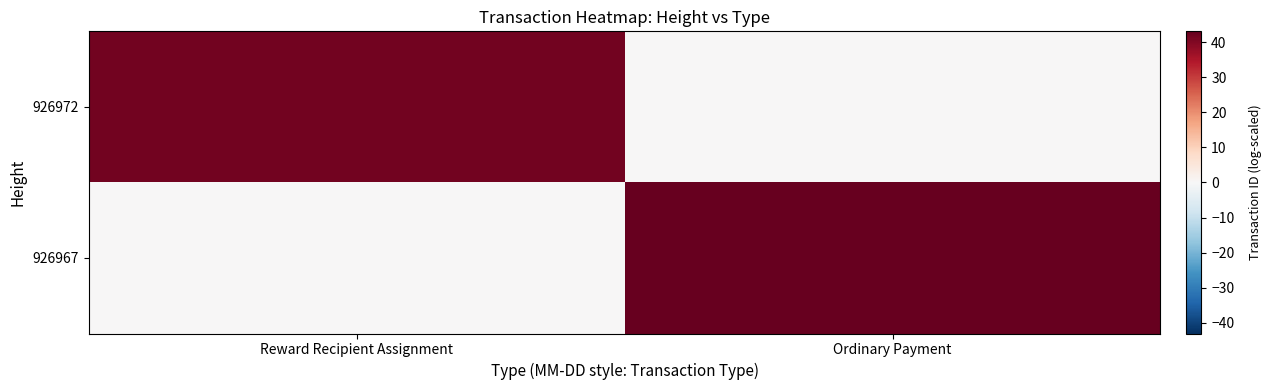

At which category does the chart reach its peak across all series?

Ordinary Payment